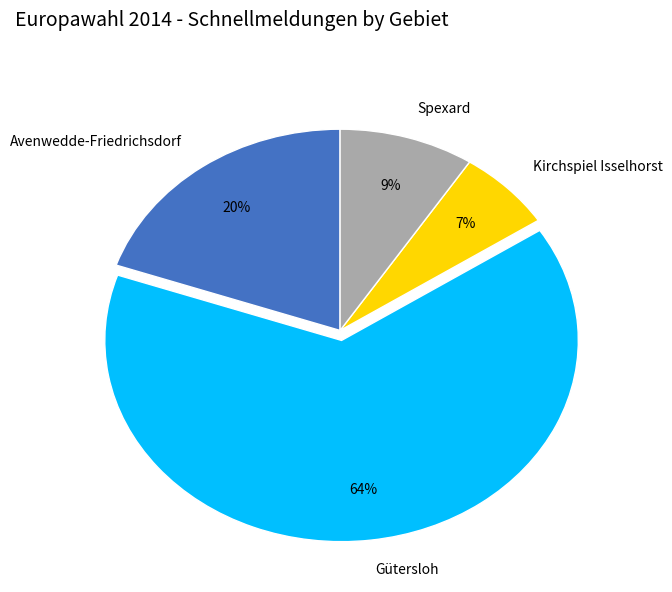

Combined, do Kirchspiel Isselhorst and Spexard account for over 50%?

No